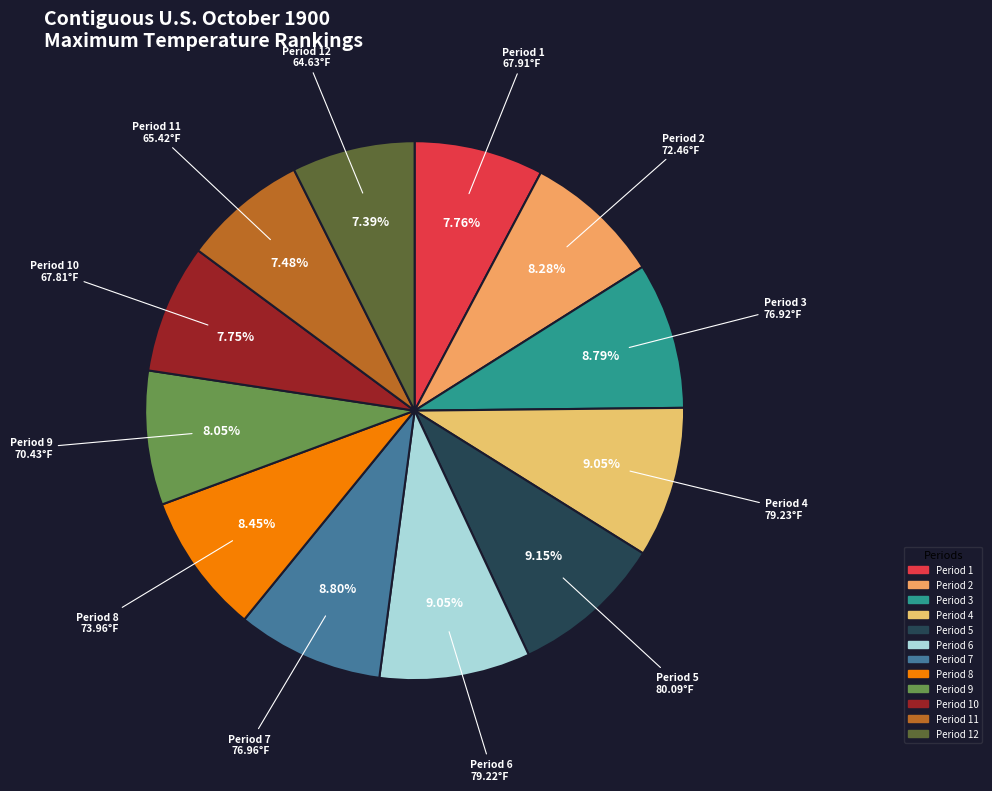

How many segments does this pie chart have?

12